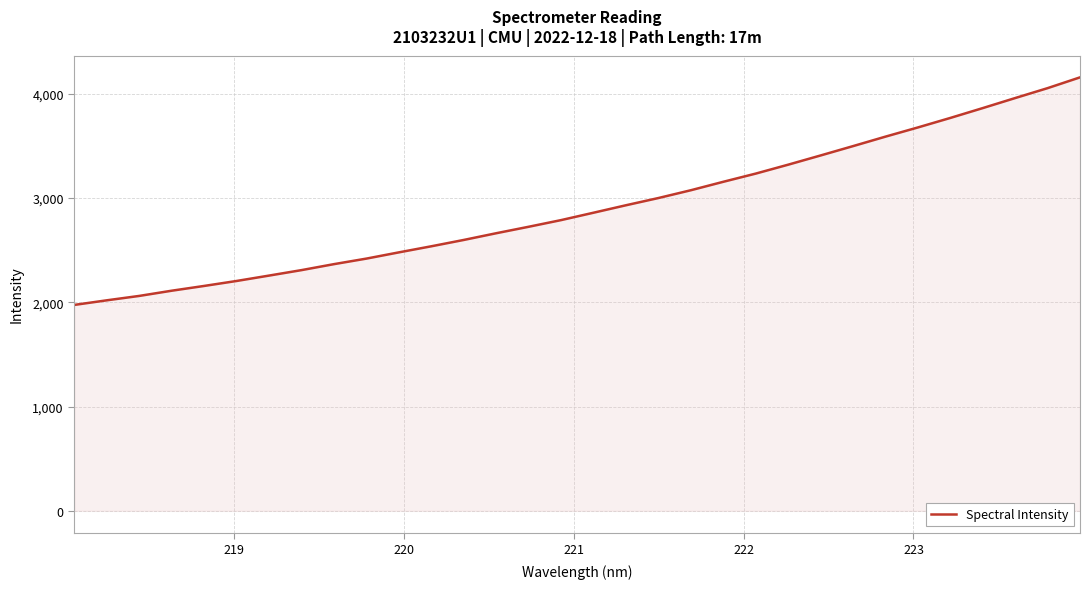

How many lines are shown in the chart?

1